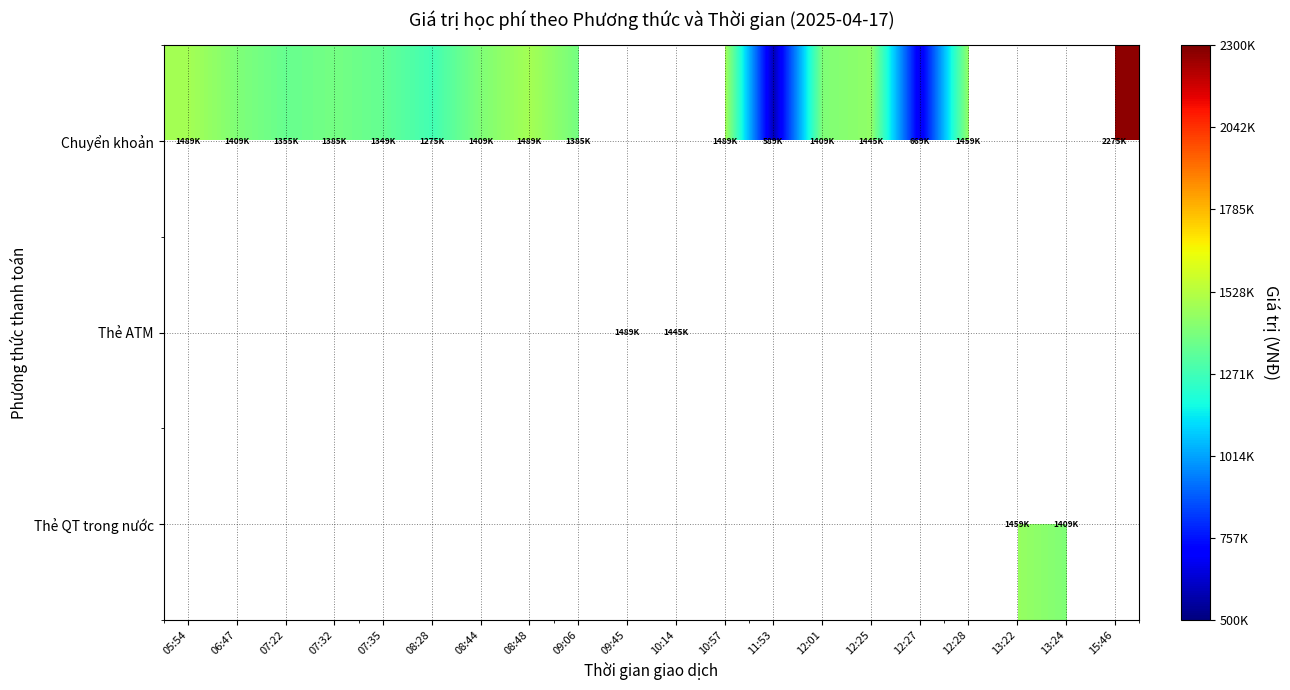

What is the total value across all series at 07:22?

1355000